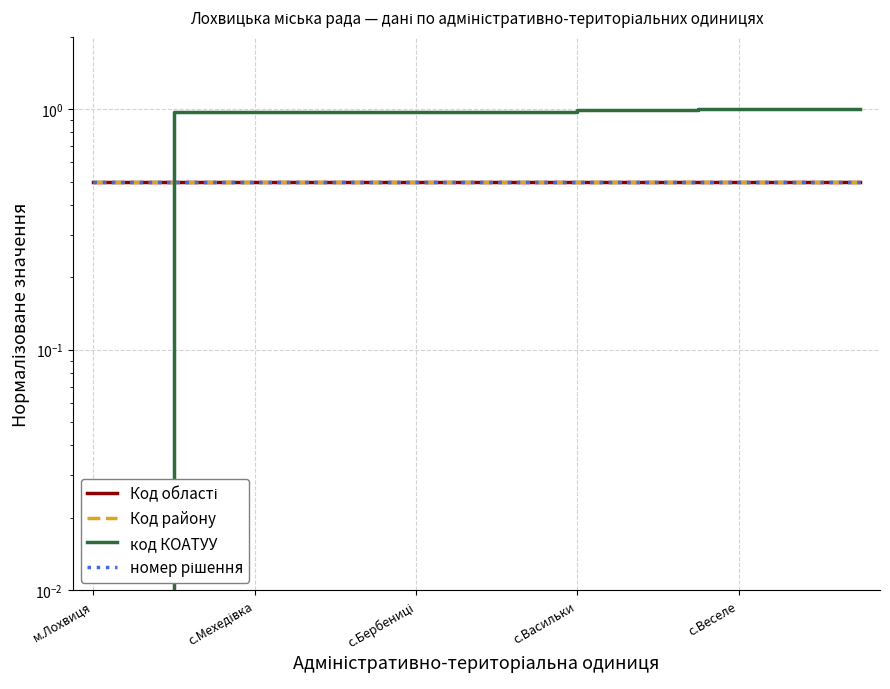

At which category does the chart reach its minimum across all series?

м.Лохвиця